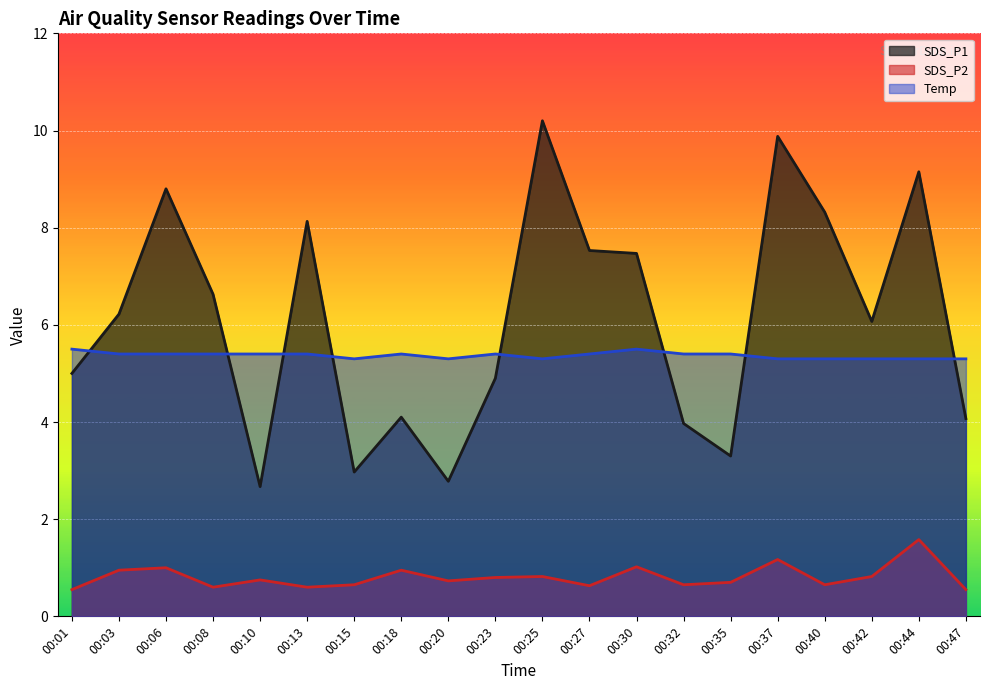

What is the difference between the maximum and minimum values in the SDS_P2 series?

1.0